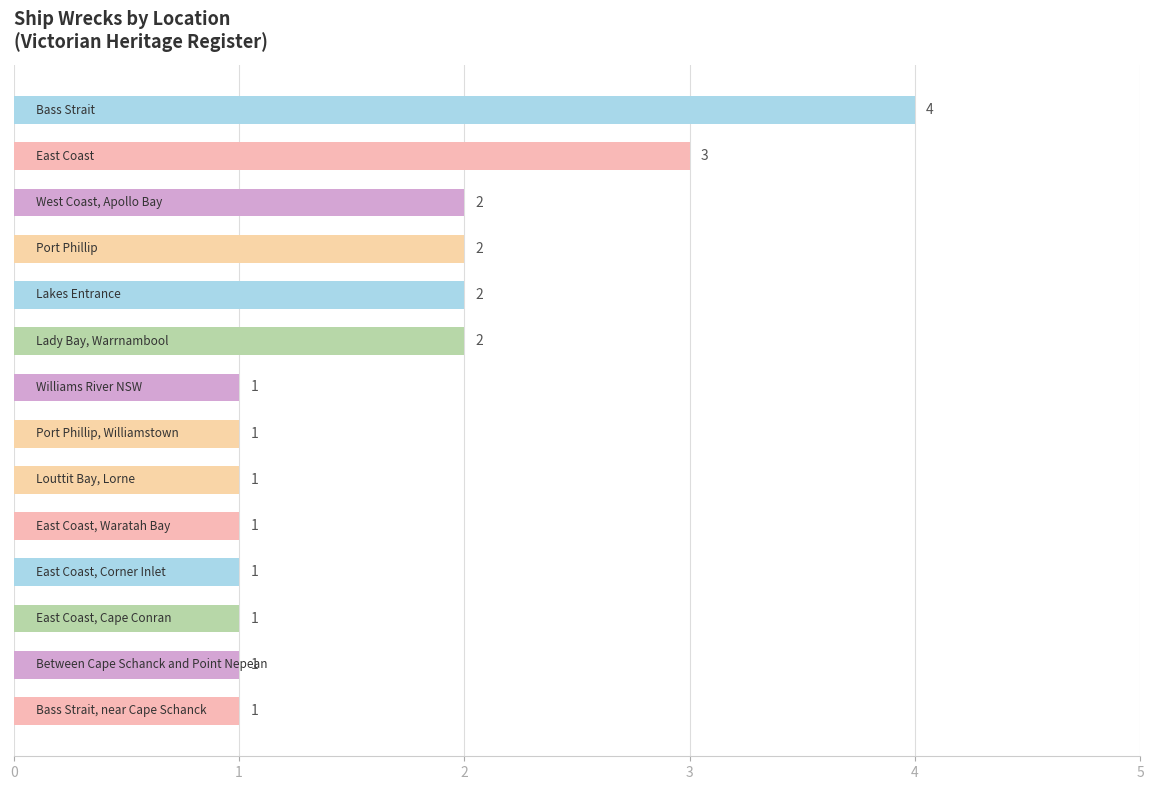

What is the difference between the maximum and second lowest values?

3